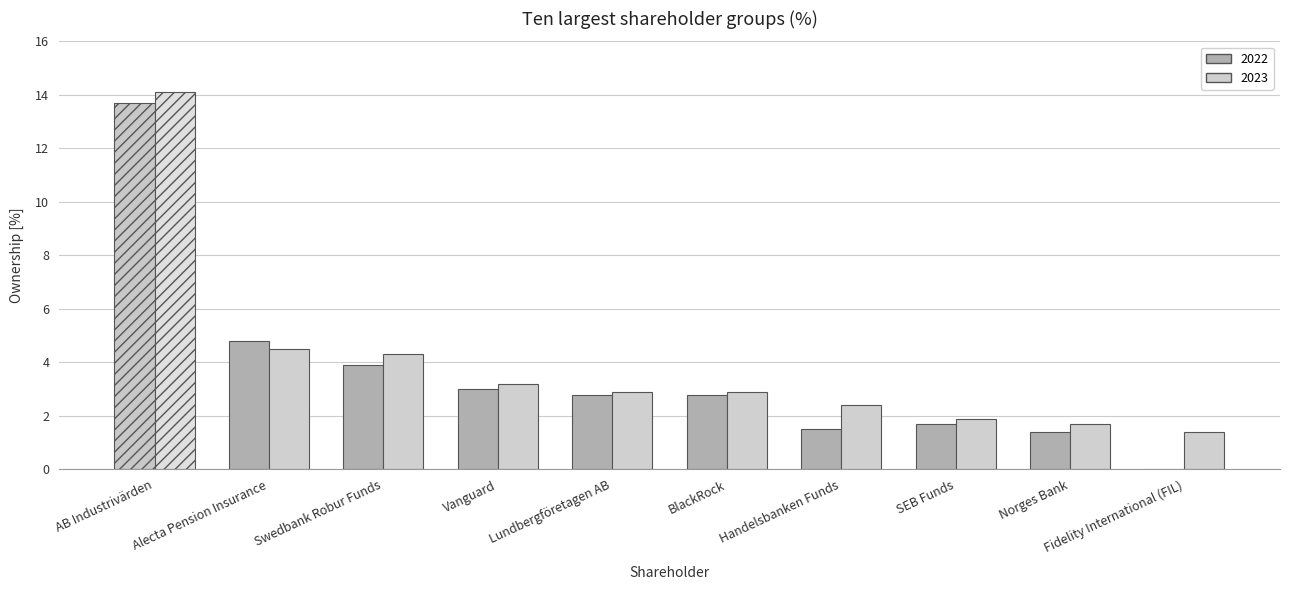

What is the total value across all series at Vanguard?

6.2